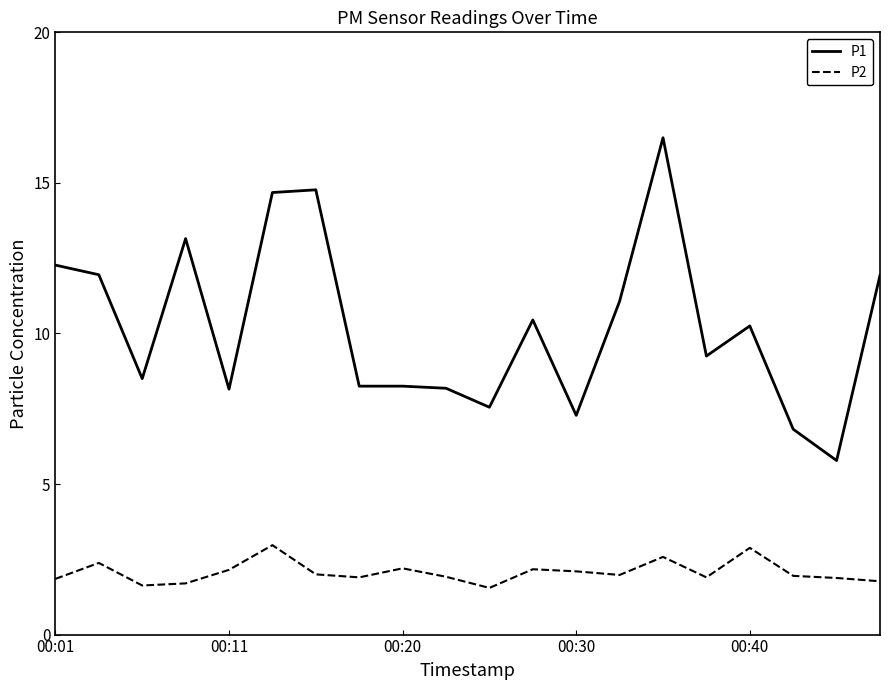

Which series has the largest total across all categories?

P1